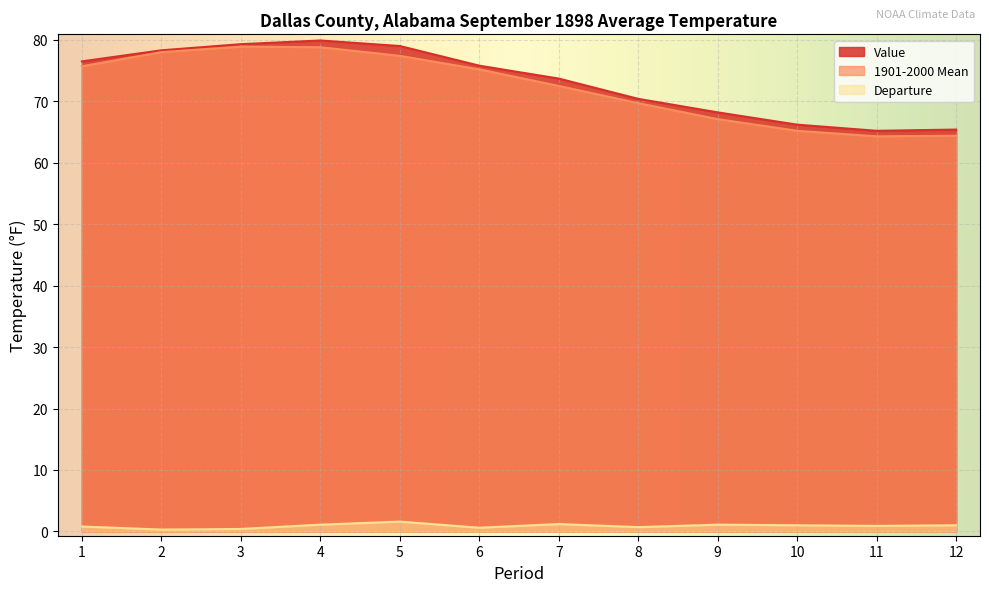

Between 4 and 8, which series saw the biggest shift?

Value